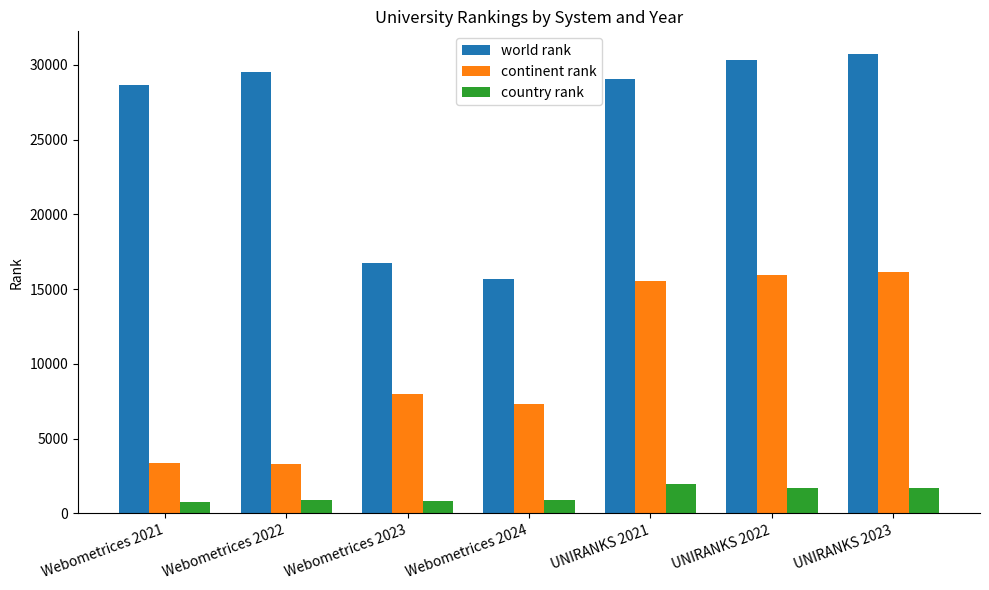

List the series in order of their peak value, highest first.

world rank, continent rank, country rank